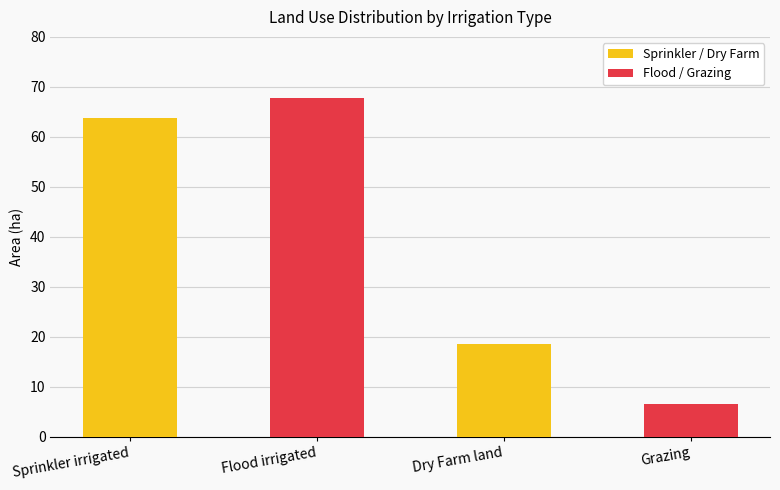

What is the label of the 2nd bar from the left?

Flood irrigated